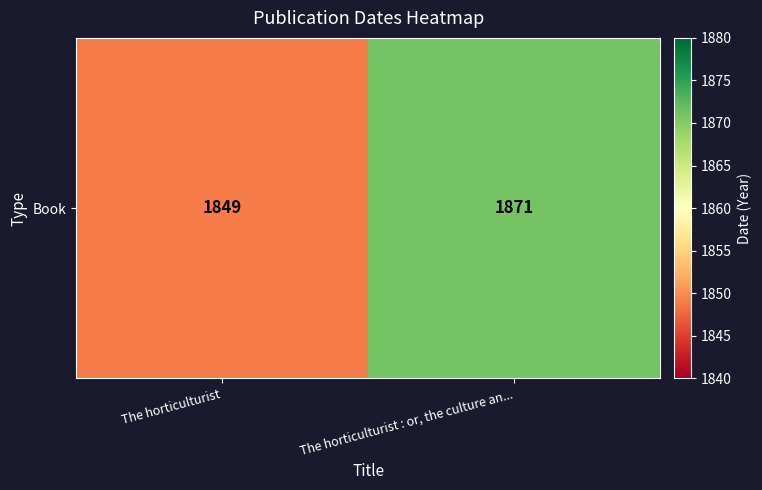

The value at The horticulturist is 745. True or false?

False